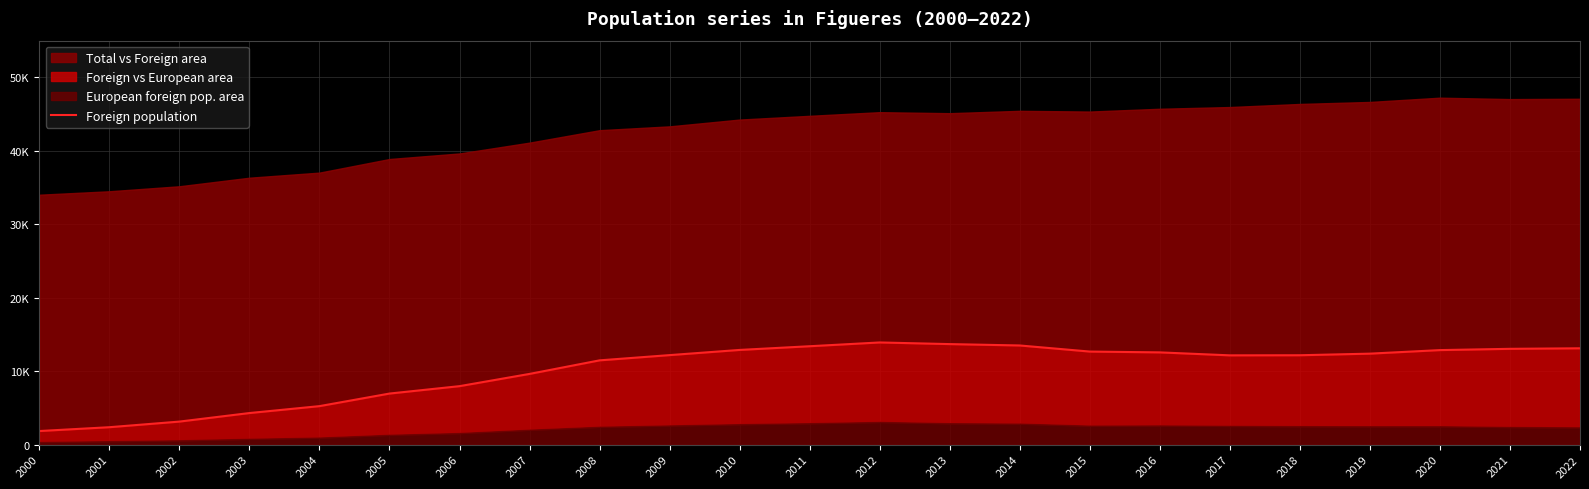

True or false: the data shows 9627 at 2007.

True